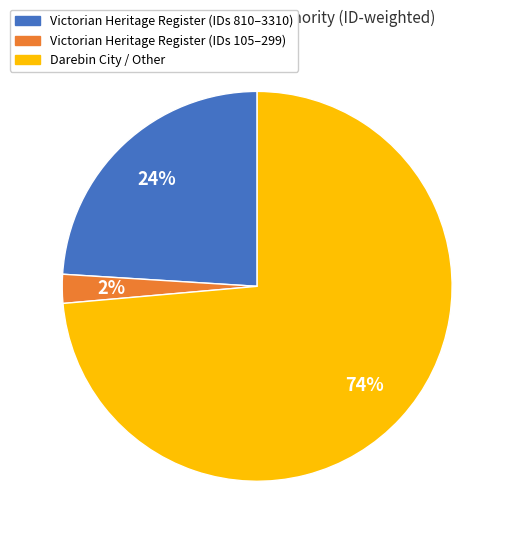

To the nearest percent, what is the average slice percentage?

33%